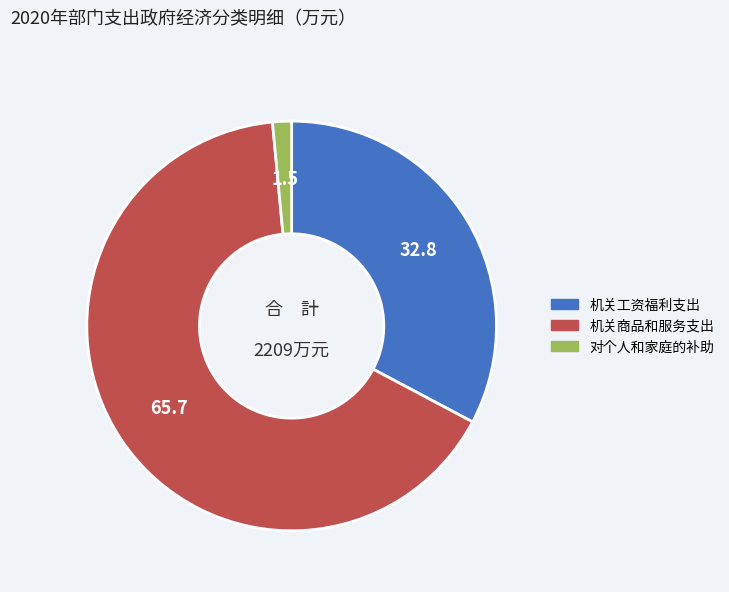

Do 机关工资福利支出 and 对个人和家庭的补助 together represent more than half of the pie?

No